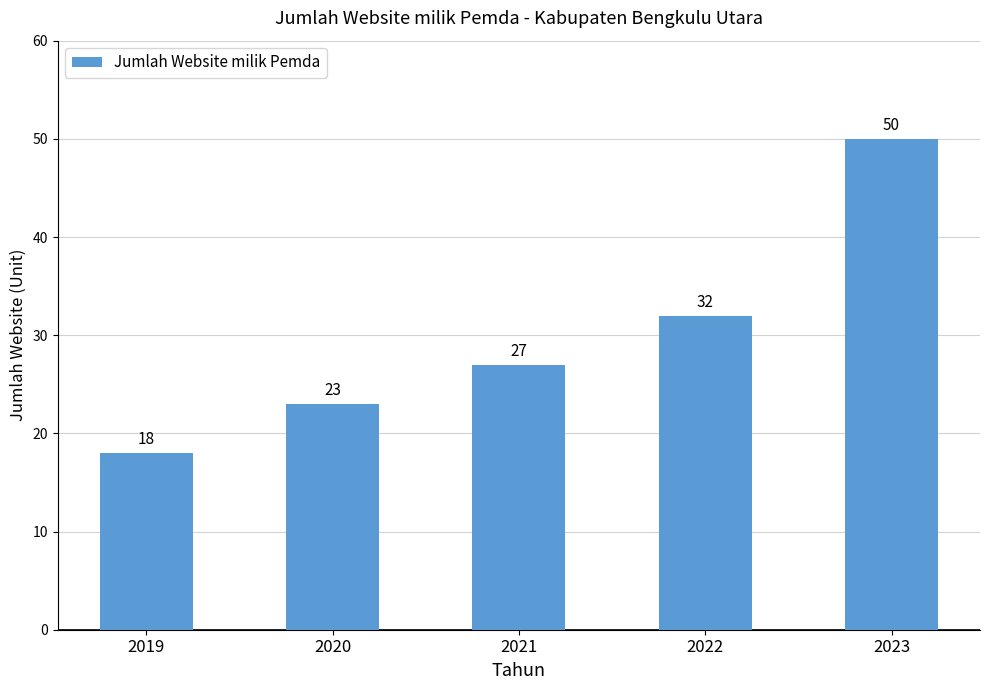

What is the sum of all values?

150